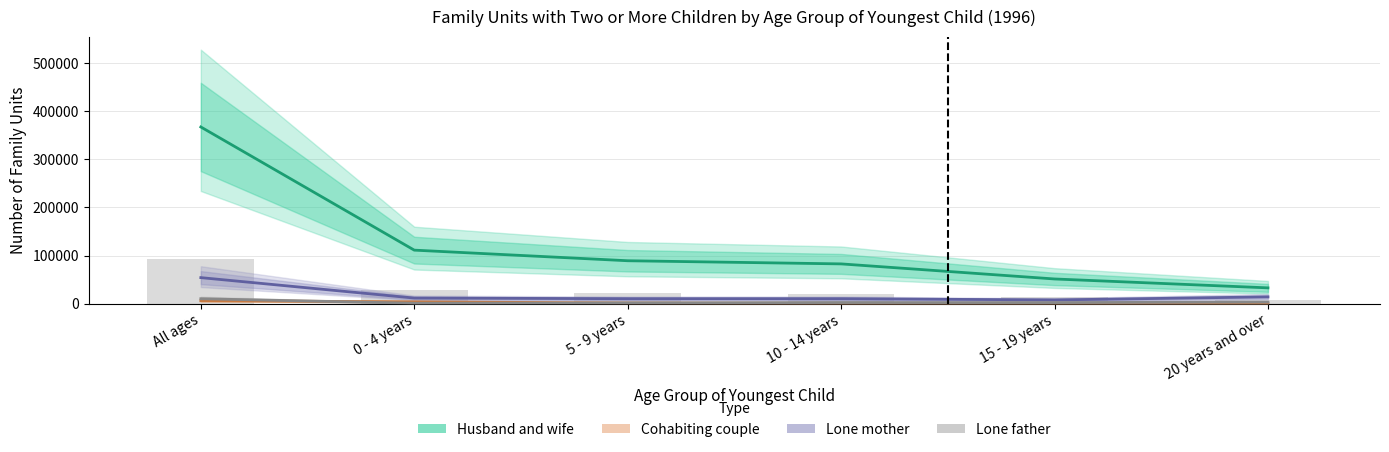

Reading left to right, list all the values displayed in this chart.

Husband and wife: All ages=367235	0 - 4 years=111235	5 - 9 years=89193	10 - 14 years=82652	15 - 19 years=51318	20 years and over=32837
Cohabiting couple: All ages=6100	0 - 4 years=3824	5 - 9 years=1304	10 - 14 years=647	15 - 19 years=251	20 years and over=74
Lone mother: All ages=54105	0 - 4 years=11631	5 - 9 years=10322	10 - 14 years=10310	15 - 19 years=7736	20 years and over=14106
Lone father: All ages=10214	0 - 4 years=838	5 - 9 years=1546	10 - 14 years=2321	15 - 19 years=2229	20 years and over=3280